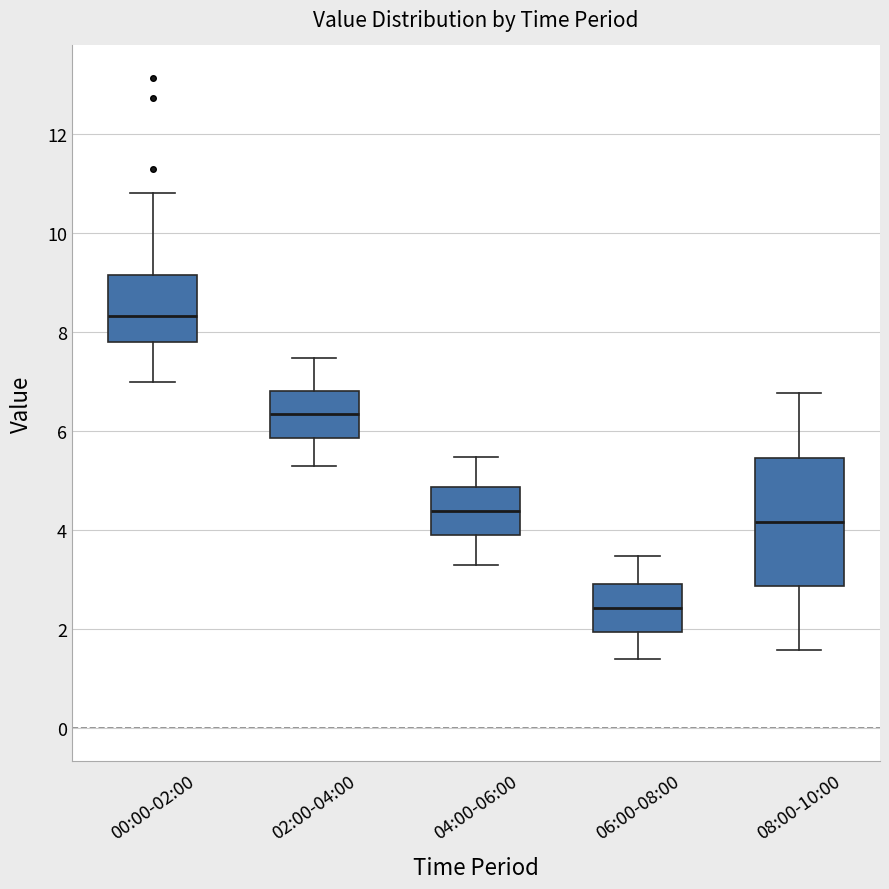

Reading left to right, read every box against the y-axis: the position of its median line, the range the box covers, and the ends of its whiskers. The values are not printed on the chart, so give them approximately, as read against the axis.

00:00-02:00: median 8.4, box 7.8 to 9.2, whiskers 7.0 to 10.8
02:00-04:00: median 6.4, box 5.8 to 6.8, whiskers 5.4 to 7.4
04:00-06:00: median 4.4, box 3.8 to 4.8, whiskers 3.4 to 5.4
06:00-08:00: median 2.4, box 2.0 to 3.0, whiskers 1.4 to 3.4
08:00-10:00: median 4.2, box 2.8 to 5.4, whiskers 1.6 to 6.8